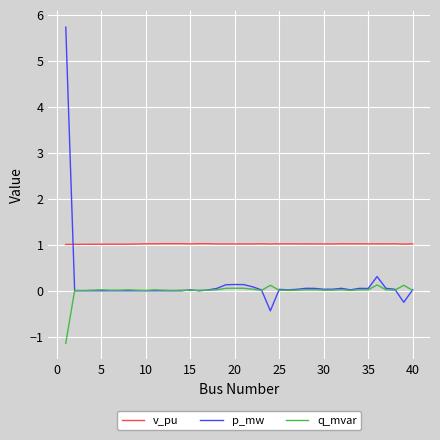

True or false: v_pu and q_mvar intersect in this chart.

False